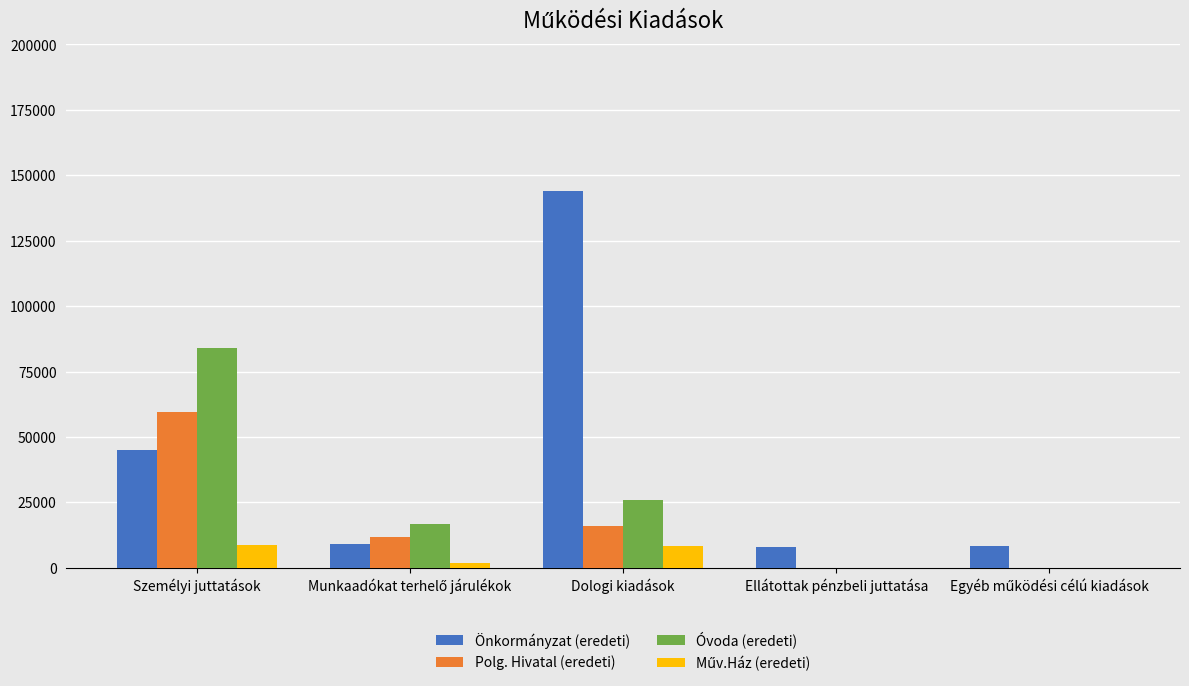

How many groups of bars are there?

5